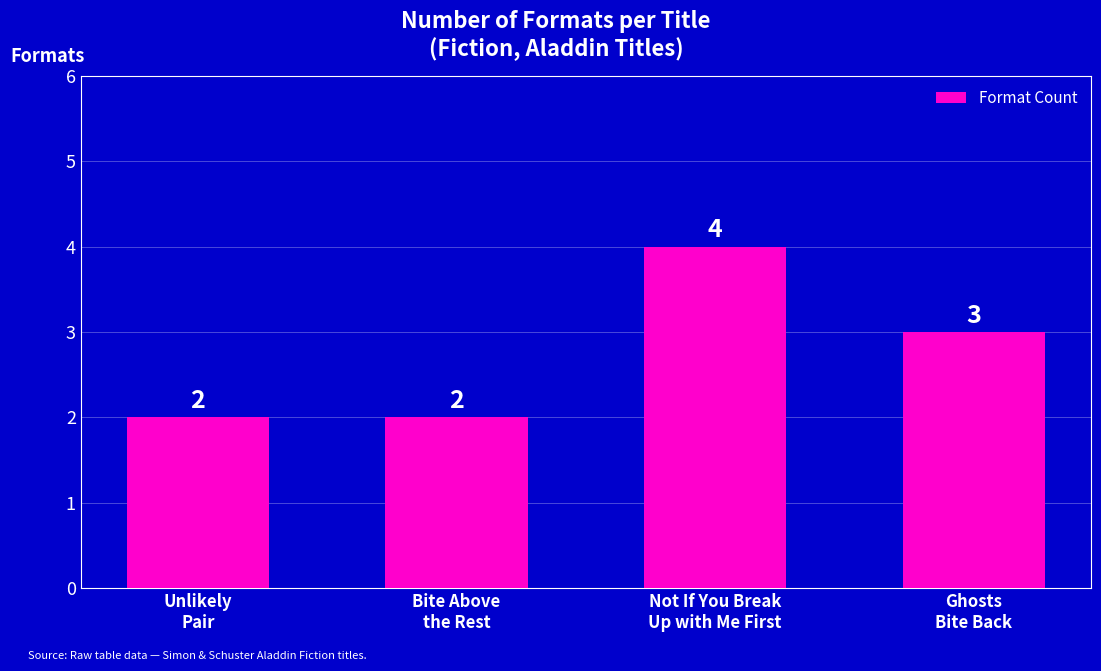

True or false: the data shows 1 at Unlikely
Pair.

False